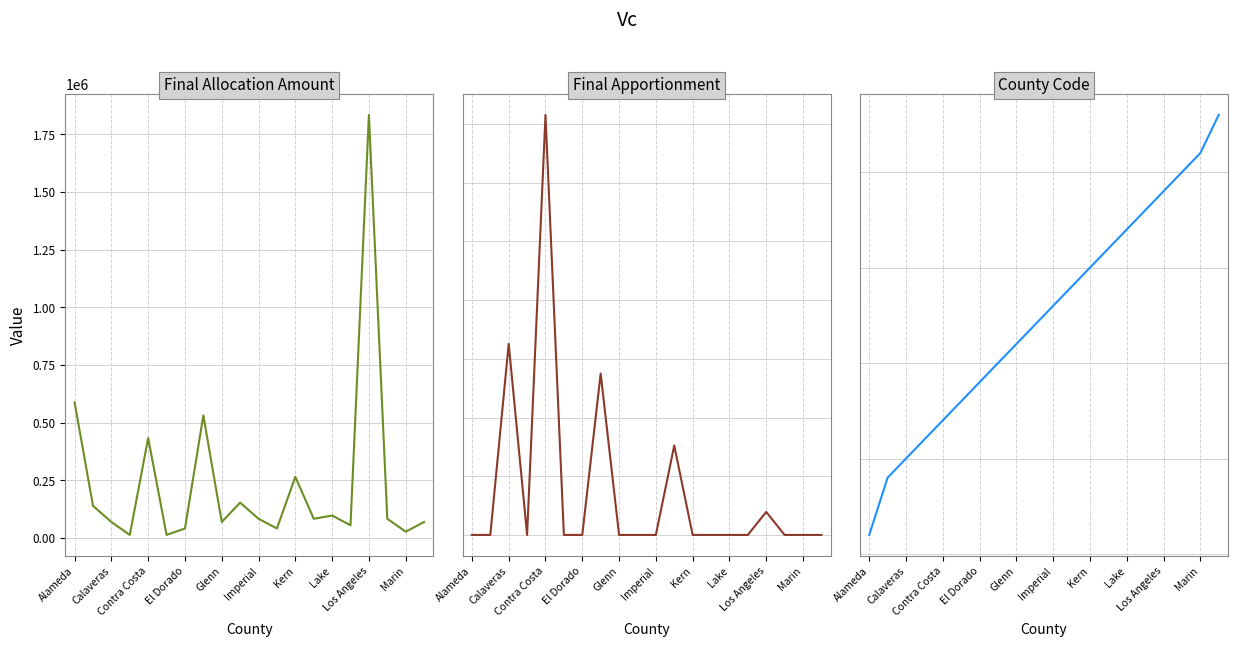

What value does the Final Allocation Amount series have at 19?

70028.0